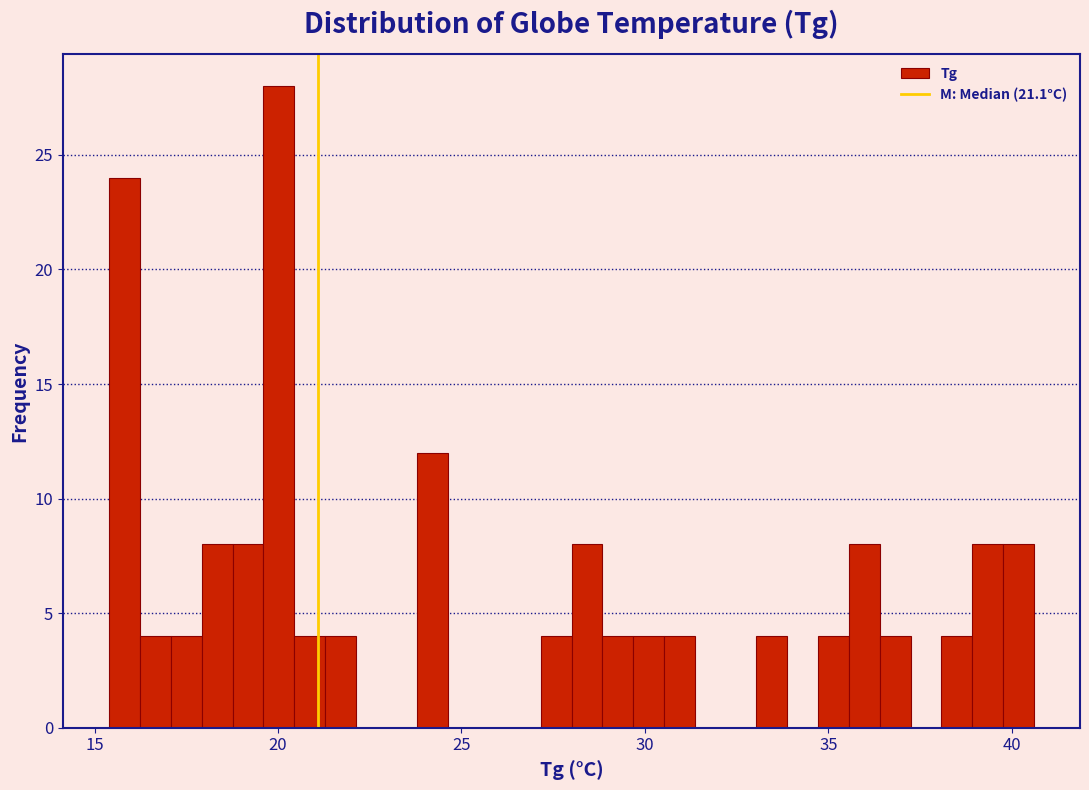

Read against the x-axis, roughly where is the centre of the tallest bar?

20.0